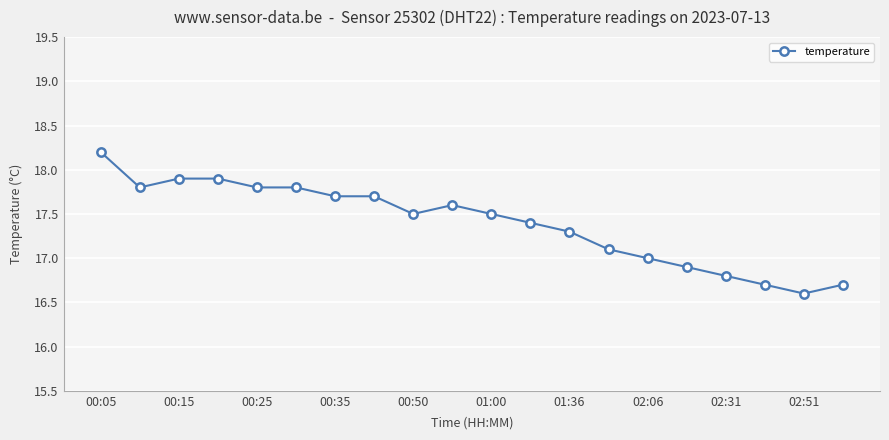

What is the difference between the second highest and second lowest values?

1.2